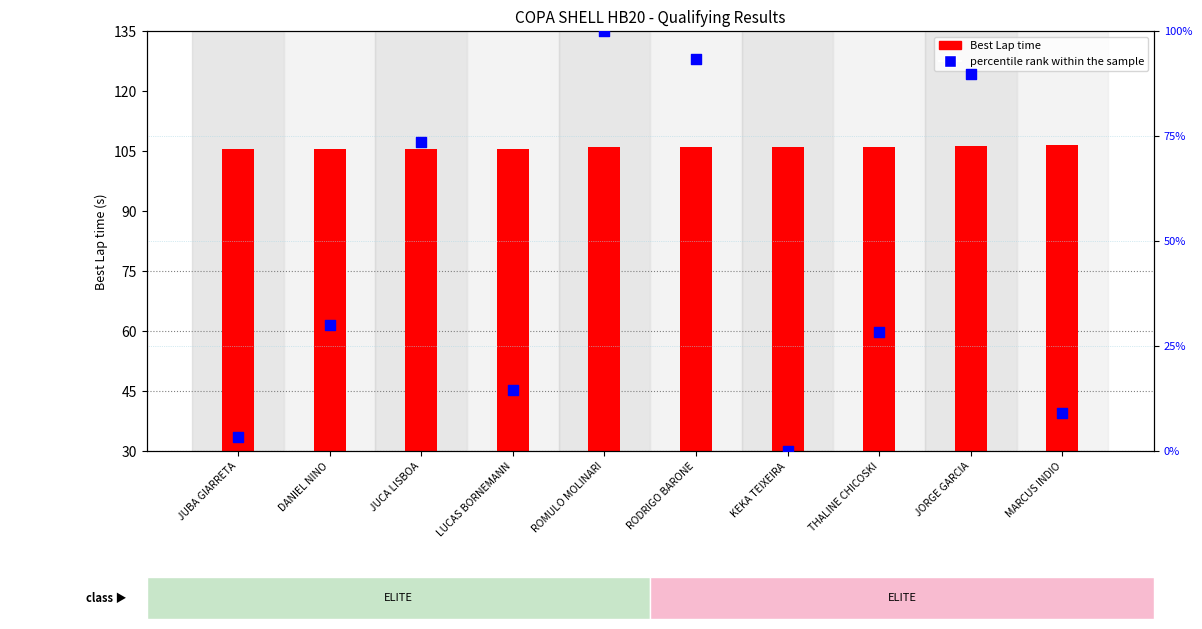

Which series reaches the minimum Y coordinate?

percentile rank within the sample